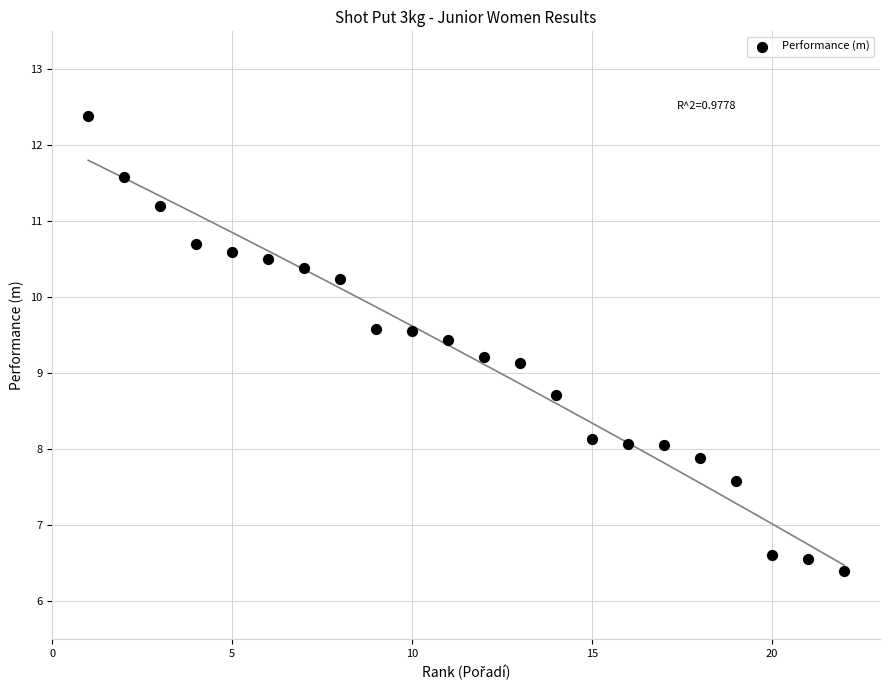

What is the range of Y values (max minus min)?

6.0